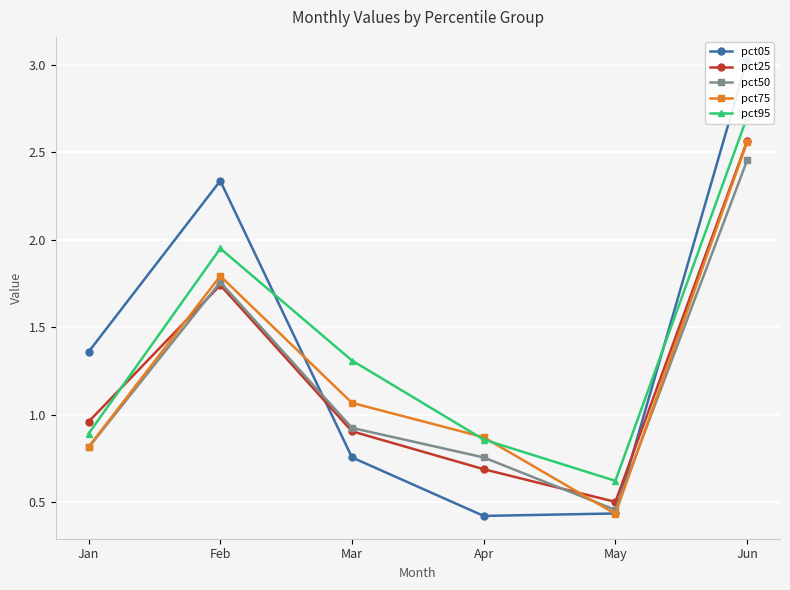

Which series changed the most between Feb and May?

pct05